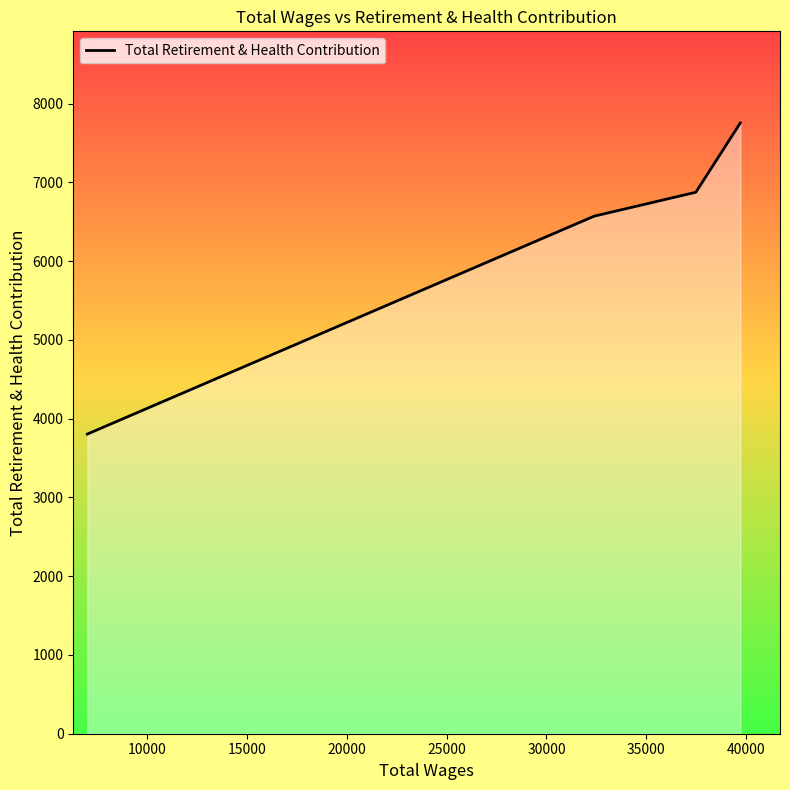

How many distinct data groups are displayed?

1